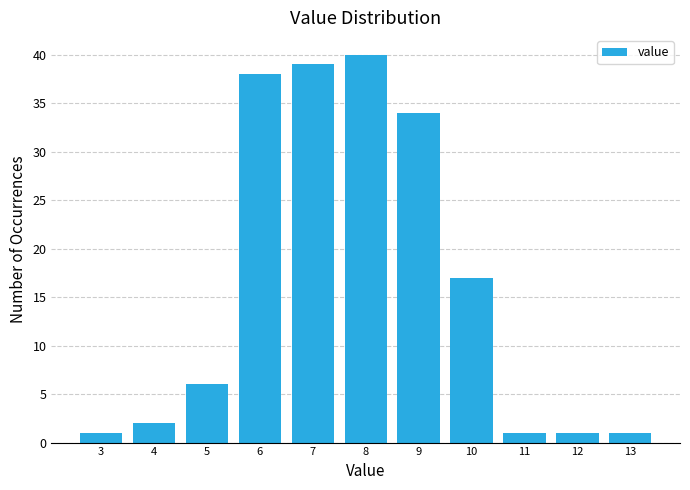

Reading right to left, what are all the values shown in this chart?

1	1	1	17	34	40	39	38	6	2	1